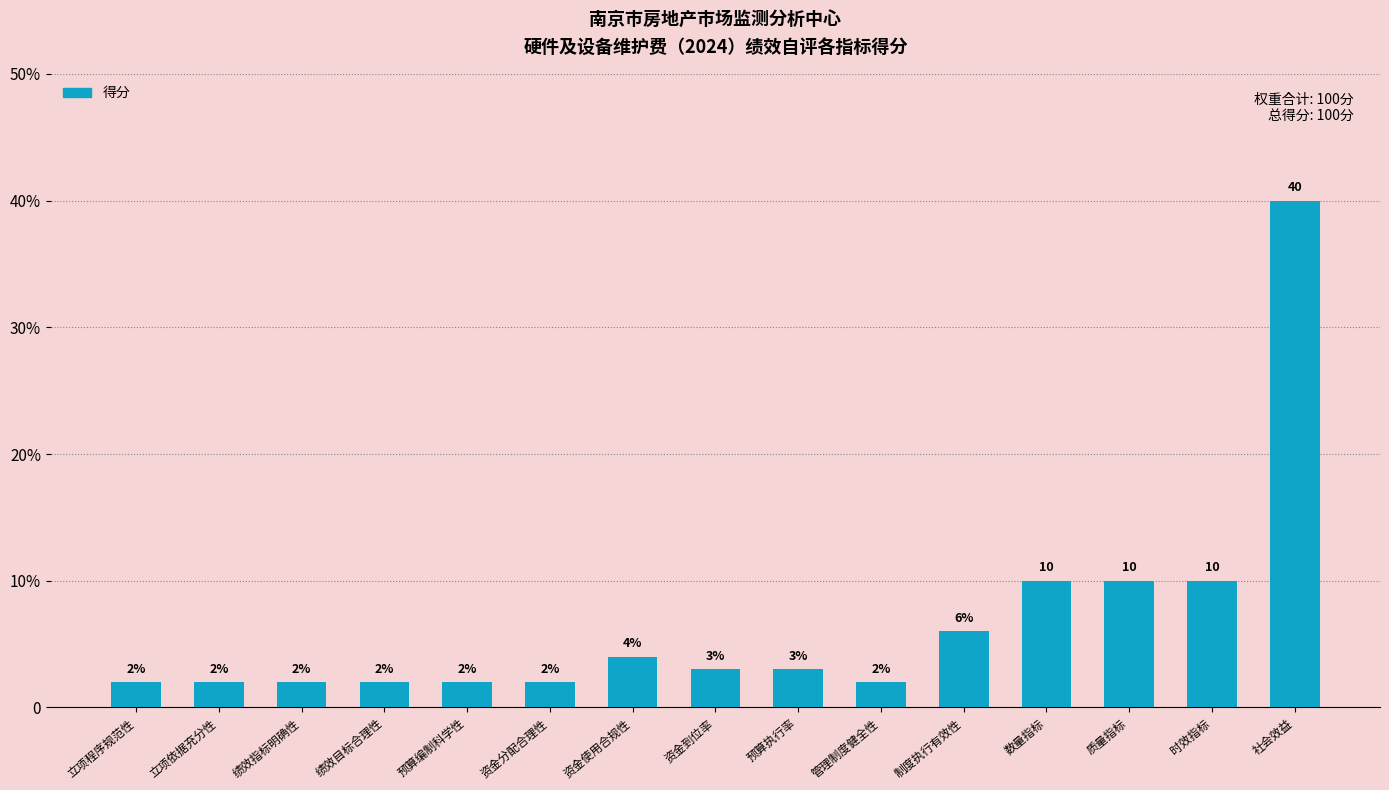

Does the chart contain any negative values?

No